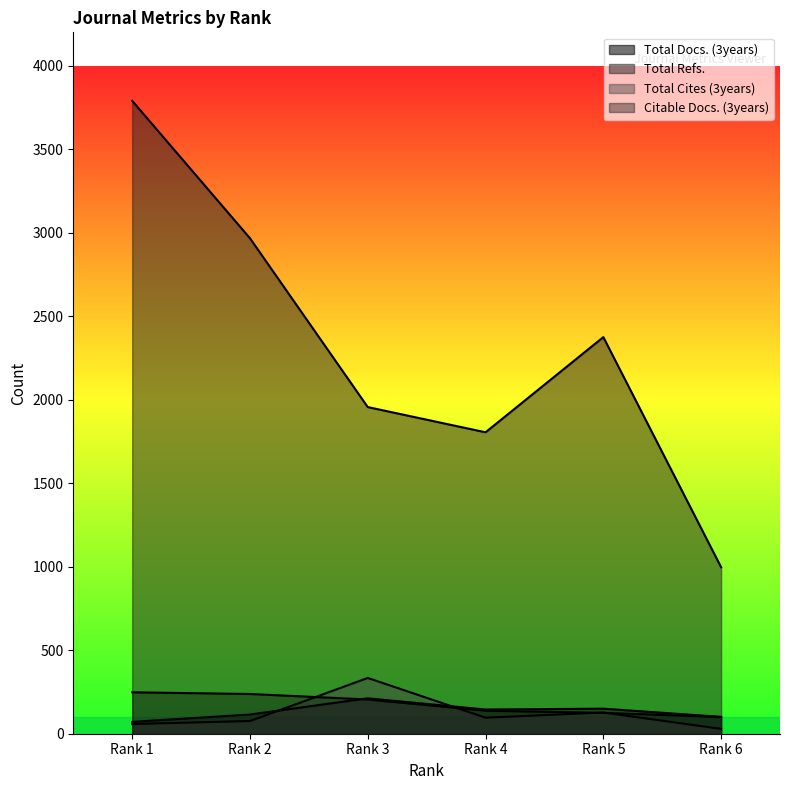

How many data points in Total Refs. are less than 2375?

3